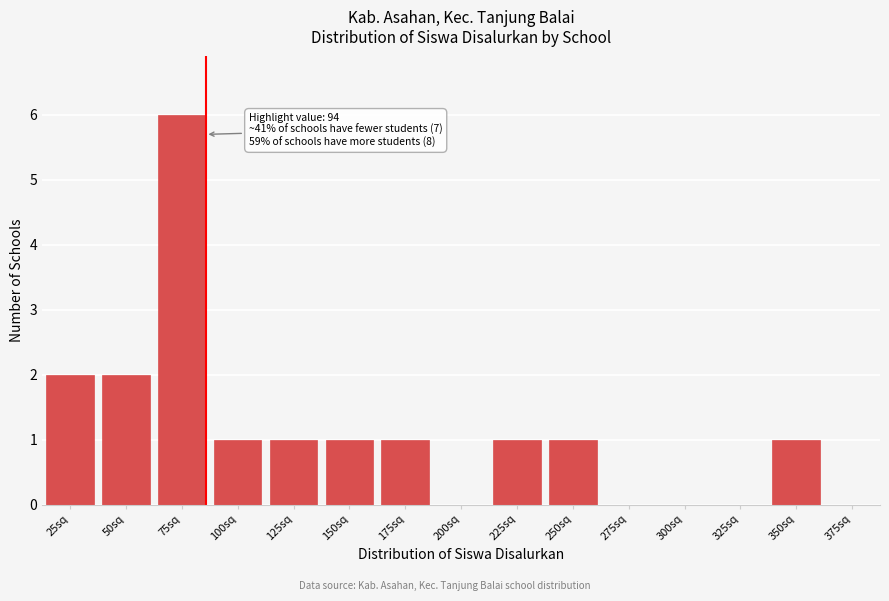

Reading left to right, list all the values displayed in this chart.

25sq=2	50sq=2	75sq=6	100sq=1	125sq=1	150sq=1	175sq=1	200sq=0	225sq=1	250sq=1	275sq=0	300sq=0	325sq=0	350sq=1	375sq=0